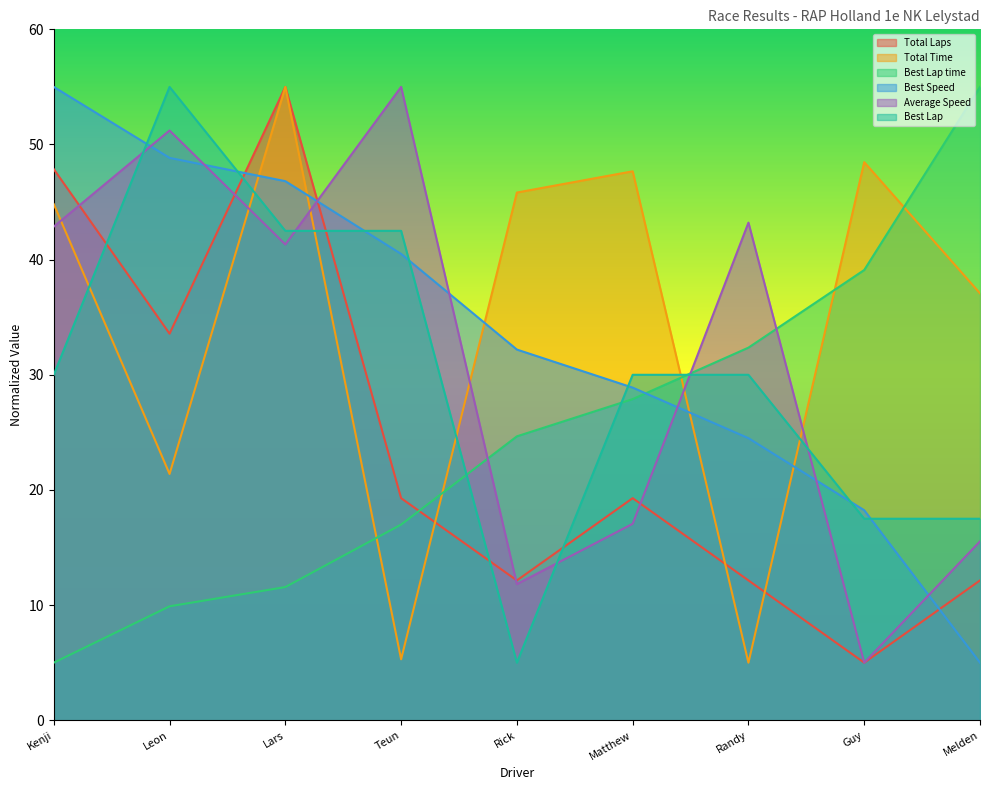

What position from the right is Matthew?

4